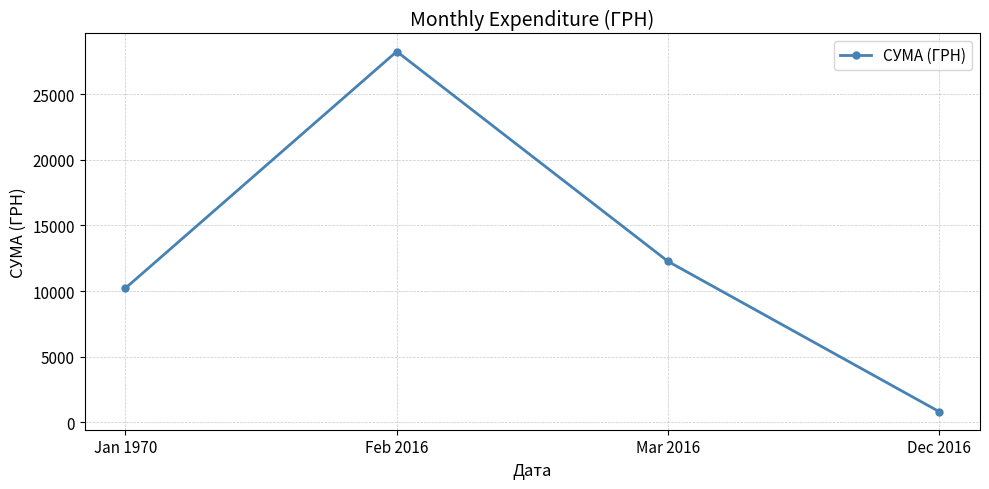

At which category does the data reach its first local peak?

Feb 2016